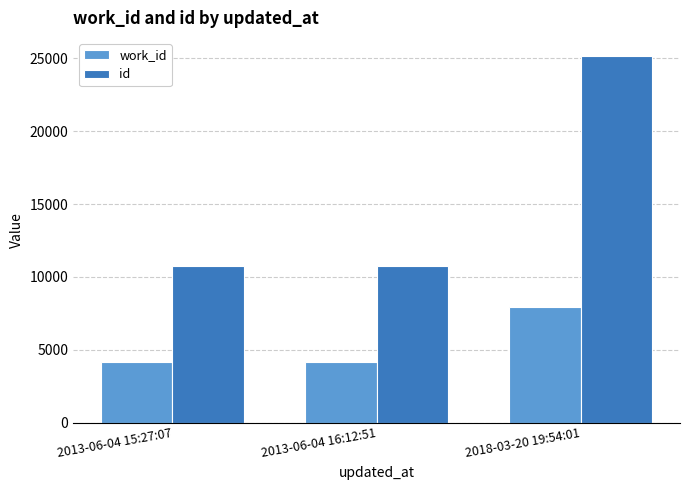

What are all the series names shown in the legend?

work_id, id